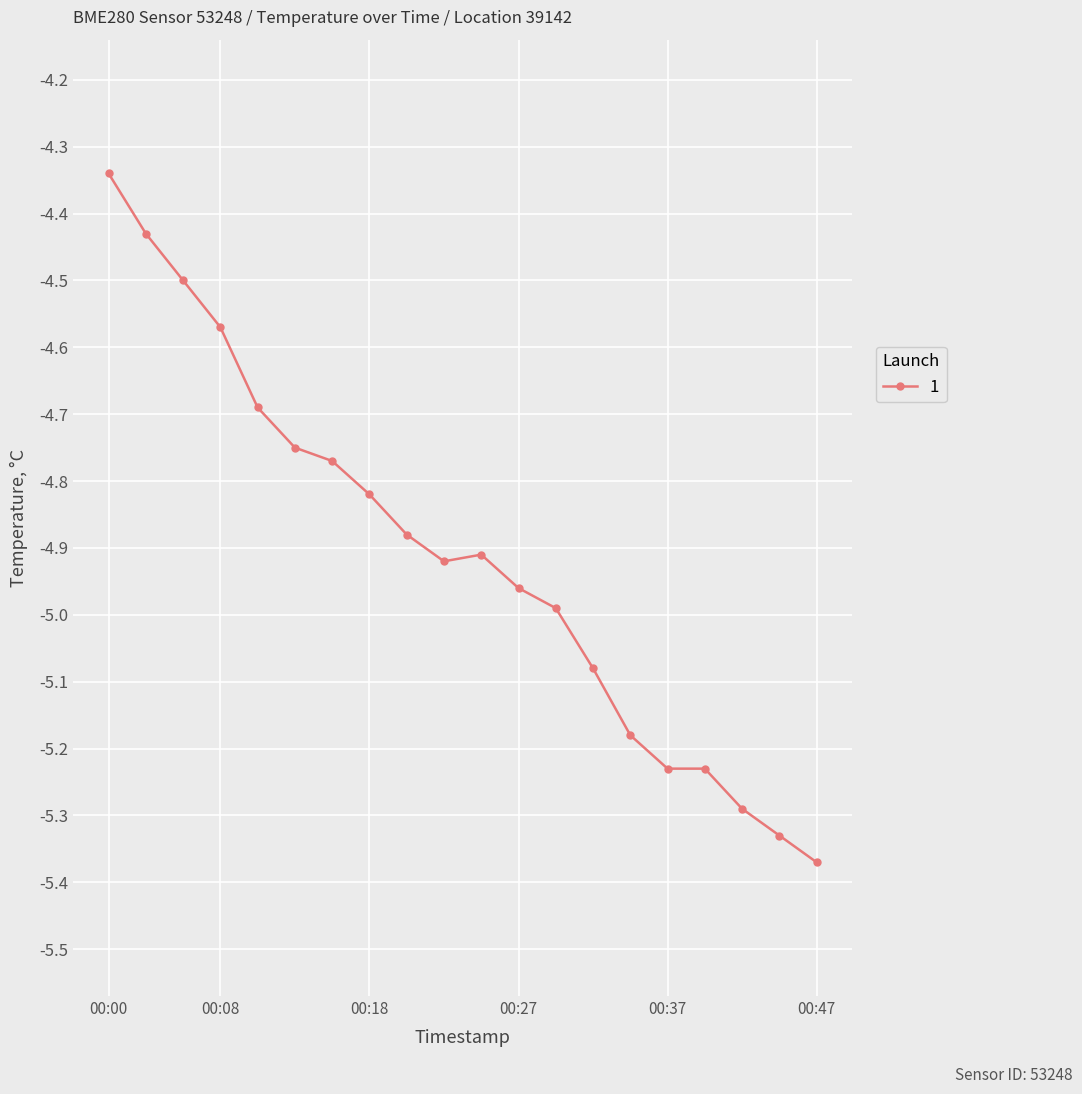

What is the sum of all values?

-98.2